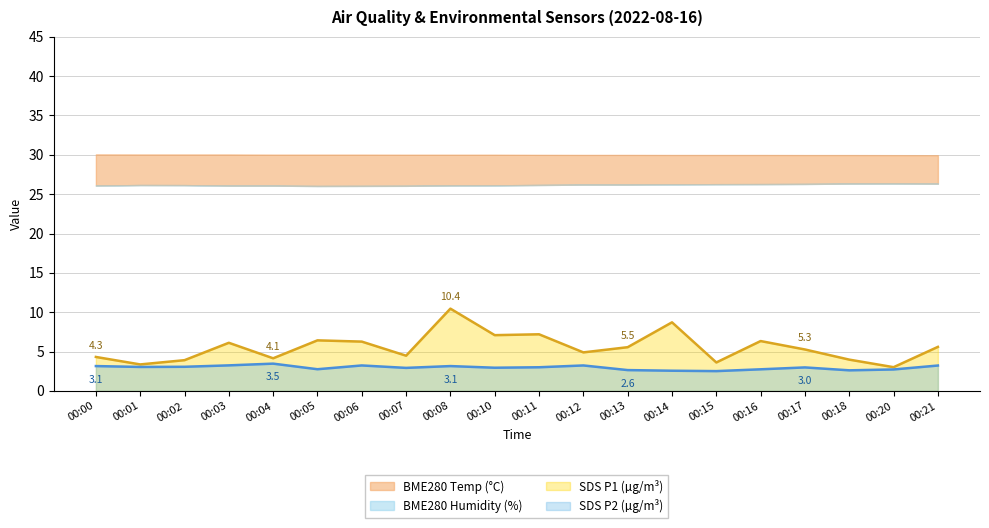

What is the value of the SDS_P2 point at the 14th from the left?

2.6